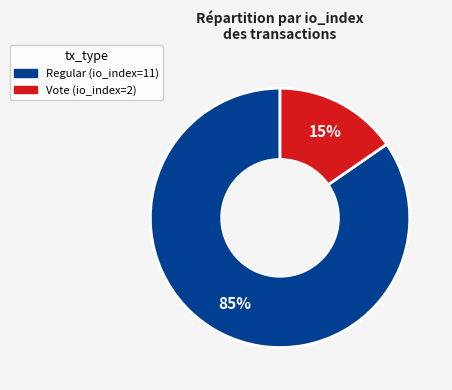

To the nearest percent, what is the average slice percentage?

50%